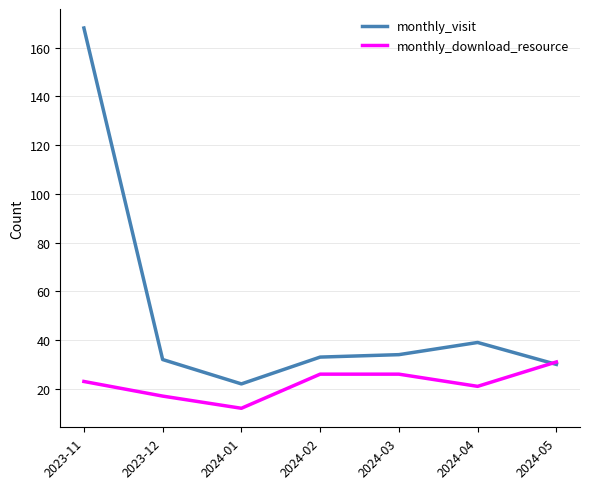

What is the lowest value of the monthly_visit series?

22